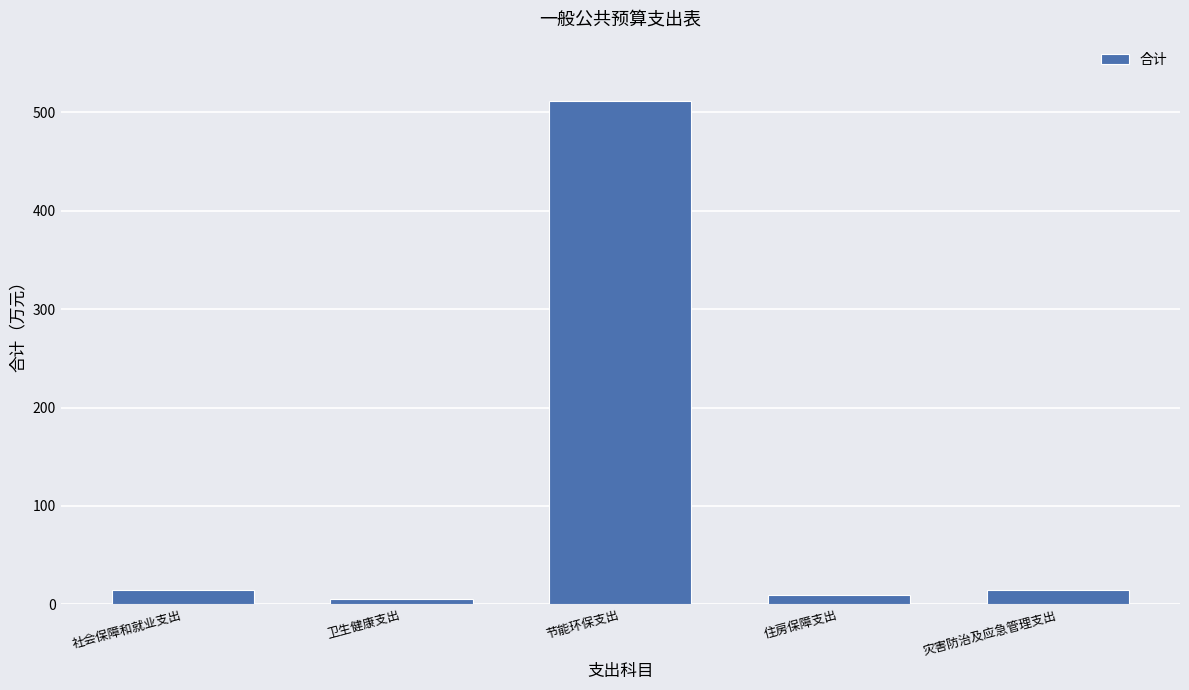

Is it true that the value at 卫生健康支出 is 5.9?

True